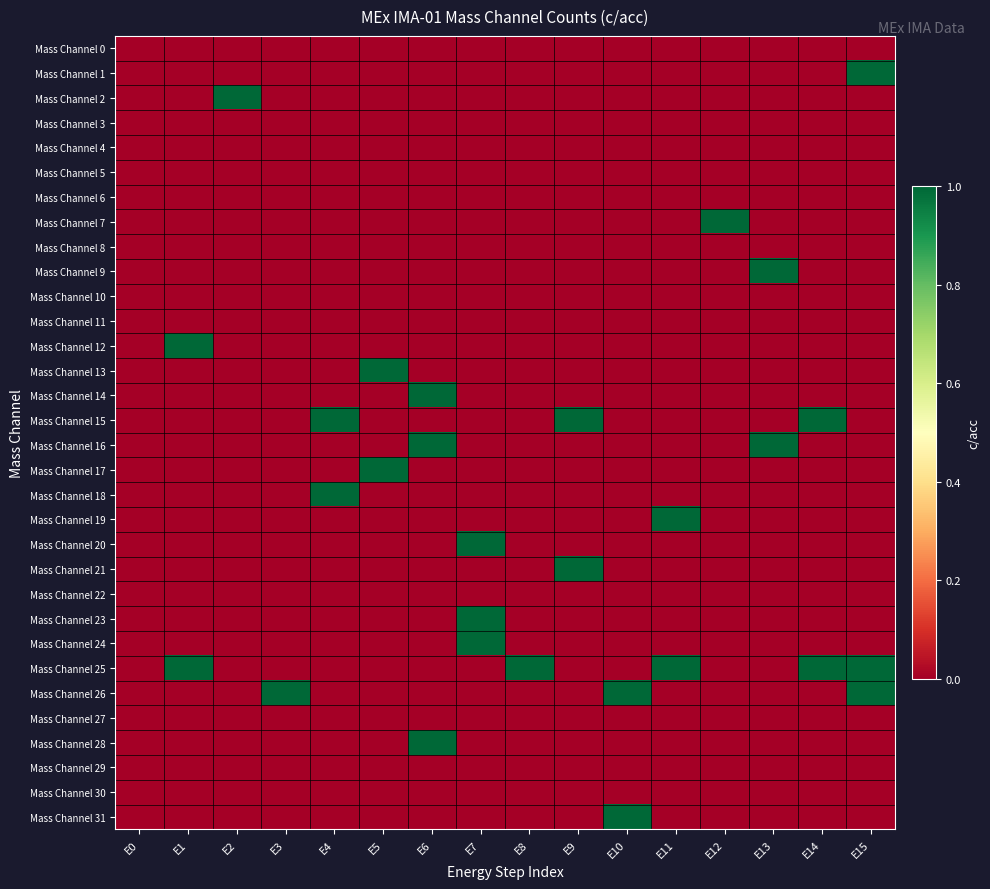

Reading right to left, transcribe all the data shown in this chart.

Mass Channel 0: E15=0	E14=0	E13=0	E12=0	E11=0	E10=0	E9=0	E8=0	E7=0	E6=0	E5=0	E4=0	E3=0	E2=0	E1=0	E0=0
Mass Channel 1: E15=1	E14=0	E13=0	E12=0	E11=0	E10=0	E9=0	E8=0	E7=0	E6=0	E5=0	E4=0	E3=0	E2=0	E1=0	E0=0
Mass Channel 2: E15=0	E14=0	E13=0	E12=0	E11=0	E10=0	E9=0	E8=0	E7=0	E6=0	E5=0	E4=0	E3=0	E2=1	E1=0	E0=0
Mass Channel 3: E15=0	E14=0	E13=0	E12=0	E11=0	E10=0	E9=0	E8=0	E7=0	E6=0	E5=0	E4=0	E3=0	E2=0	E1=0	E0=0
Mass Channel 4: E15=0	E14=0	E13=0	E12=0	E11=0	E10=0	E9=0	E8=0	E7=0	E6=0	E5=0	E4=0	E3=0	E2=0	E1=0	E0=0
Mass Channel 5: E15=0	E14=0	E13=0	E12=0	E11=0	E10=0	E9=0	E8=0	E7=0	E6=0	E5=0	E4=0	E3=0	E2=0	E1=0	E0=0
Mass Channel 6: E15=0	E14=0	E13=0	E12=0	E11=0	E10=0	E9=0	E8=0	E7=0	E6=0	E5=0	E4=0	E3=0	E2=0	E1=0	E0=0
Mass Channel 7: E15=0	E14=0	E13=0	E12=1	E11=0	E10=0	E9=0	E8=0	E7=0	E6=0	E5=0	E4=0	E3=0	E2=0	E1=0	E0=0
Mass Channel 8: E15=0	E14=0	E13=0	E12=0	E11=0	E10=0	E9=0	E8=0	E7=0	E6=0	E5=0	E4=0	E3=0	E2=0	E1=0	E0=0
Mass Channel 9: E15=0	E14=0	E13=1	E12=0	E11=0	E10=0	E9=0	E8=0	E7=0	E6=0	E5=0	E4=0	E3=0	E2=0	E1=0	E0=0
Mass Channel 10: E15=0	E14=0	E13=0	E12=0	E11=0	E10=0	E9=0	E8=0	E7=0	E6=0	E5=0	E4=0	E3=0	E2=0	E1=0	E0=0
Mass Channel 11: E15=0	E14=0	E13=0	E12=0	E11=0	E10=0	E9=0	E8=0	E7=0	E6=0	E5=0	E4=0	E3=0	E2=0	E1=0	E0=0
Mass Channel 12: E15=0	E14=0	E13=0	E12=0	E11=0	E10=0	E9=0	E8=0	E7=0	E6=0	E5=0	E4=0	E3=0	E2=0	E1=1	E0=0
Mass Channel 13: E15=0	E14=0	E13=0	E12=0	E11=0	E10=0	E9=0	E8=0	E7=0	E6=0	E5=1	E4=0	E3=0	E2=0	E1=0	E0=0
Mass Channel 14: E15=0	E14=0	E13=0	E12=0	E11=0	E10=0	E9=0	E8=0	E7=0	E6=1	E5=0	E4=0	E3=0	E2=0	E1=0	E0=0
Mass Channel 15: E15=0	E14=1	E13=0	E12=0	E11=0	E10=0	E9=1	E8=0	E7=0	E6=0	E5=0	E4=1	E3=0	E2=0	E1=0	E0=0
Mass Channel 16: E15=0	E14=0	E13=1	E12=0	E11=0	E10=0	E9=0	E8=0	E7=0	E6=1	E5=0	E4=0	E3=0	E2=0	E1=0	E0=0
Mass Channel 17: E15=0	E14=0	E13=0	E12=0	E11=0	E10=0	E9=0	E8=0	E7=0	E6=0	E5=1	E4=0	E3=0	E2=0	E1=0	E0=0
Mass Channel 18: E15=0	E14=0	E13=0	E12=0	E11=0	E10=0	E9=0	E8=0	E7=0	E6=0	E5=0	E4=1	E3=0	E2=0	E1=0	E0=0
Mass Channel 19: E15=0	E14=0	E13=0	E12=0	E11=1	E10=0	E9=0	E8=0	E7=0	E6=0	E5=0	E4=0	E3=0	E2=0	E1=0	E0=0
Mass Channel 20: E15=0	E14=0	E13=0	E12=0	E11=0	E10=0	E9=0	E8=0	E7=1	E6=0	E5=0	E4=0	E3=0	E2=0	E1=0	E0=0
Mass Channel 21: E15=0	E14=0	E13=0	E12=0	E11=0	E10=0	E9=1	E8=0	E7=0	E6=0	E5=0	E4=0	E3=0	E2=0	E1=0	E0=0
Mass Channel 22: E15=0	E14=0	E13=0	E12=0	E11=0	E10=0	E9=0	E8=0	E7=0	E6=0	E5=0	E4=0	E3=0	E2=0	E1=0	E0=0
Mass Channel 23: E15=0	E14=0	E13=0	E12=0	E11=0	E10=0	E9=0	E8=0	E7=1	E6=0	E5=0	E4=0	E3=0	E2=0	E1=0	E0=0
Mass Channel 24: E15=0	E14=0	E13=0	E12=0	E11=0	E10=0	E9=0	E8=0	E7=1	E6=0	E5=0	E4=0	E3=0	E2=0	E1=0	E0=0
Mass Channel 25: E15=1	E14=1	E13=0	E12=0	E11=1	E10=0	E9=0	E8=1	E7=0	E6=0	E5=0	E4=0	E3=0	E2=0	E1=1	E0=0
Mass Channel 26: E15=1	E14=0	E13=0	E12=0	E11=0	E10=1	E9=0	E8=0	E7=0	E6=0	E5=0	E4=0	E3=1	E2=0	E1=0	E0=0
Mass Channel 27: E15=0	E14=0	E13=0	E12=0	E11=0	E10=0	E9=0	E8=0	E7=0	E6=0	E5=0	E4=0	E3=0	E2=0	E1=0	E0=0
Mass Channel 28: E15=0	E14=0	E13=0	E12=0	E11=0	E10=0	E9=0	E8=0	E7=0	E6=1	E5=0	E4=0	E3=0	E2=0	E1=0	E0=0
Mass Channel 29: E15=0	E14=0	E13=0	E12=0	E11=0	E10=0	E9=0	E8=0	E7=0	E6=0	E5=0	E4=0	E3=0	E2=0	E1=0	E0=0
Mass Channel 30: E15=0	E14=0	E13=0	E12=0	E11=0	E10=0	E9=0	E8=0	E7=0	E6=0	E5=0	E4=0	E3=0	E2=0	E1=0	E0=0
Mass Channel 31: E15=0	E14=0	E13=0	E12=0	E11=0	E10=1	E9=0	E8=0	E7=0	E6=0	E5=0	E4=0	E3=0	E2=0	E1=0	E0=0